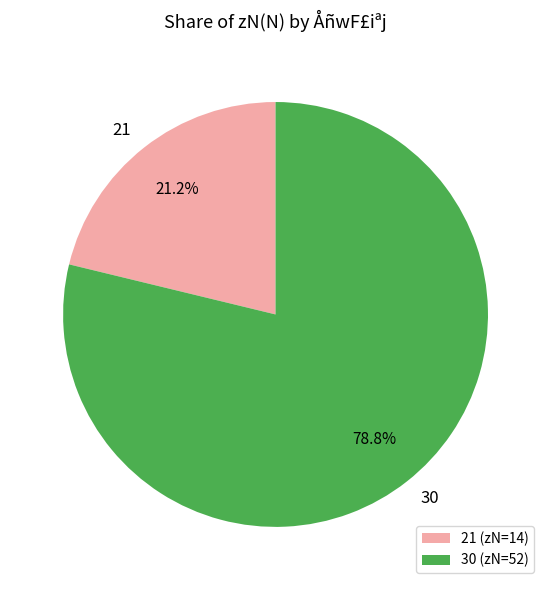

What is the smallest slice in the pie chart?

21